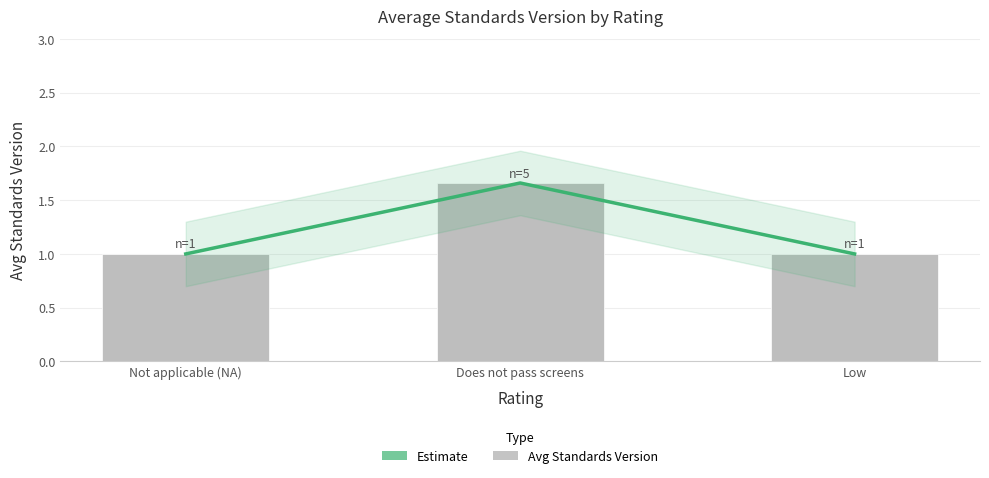

At Does not pass screens, list the series in order from smallest to largest.

Estimate, Avg Standards Version